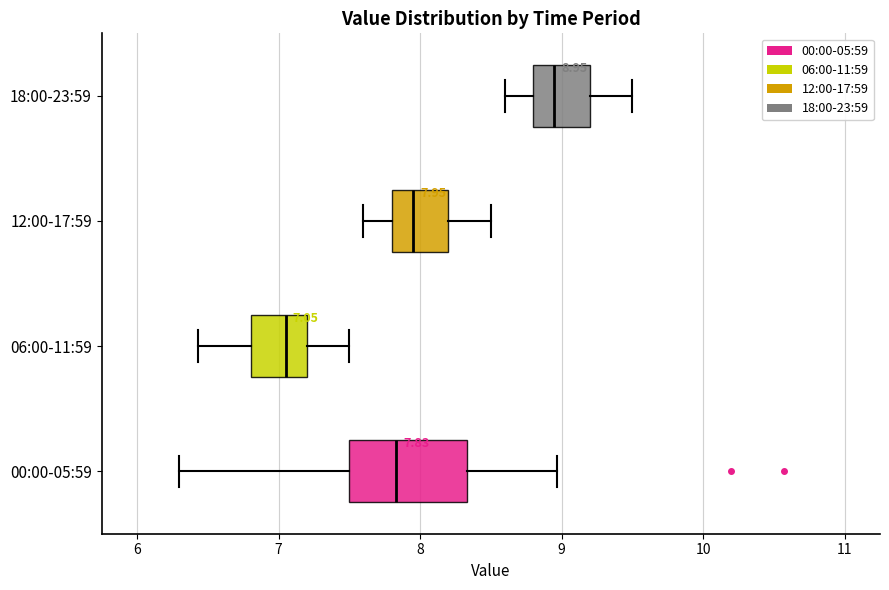

Which box is the widest, from its left edge to its right edge?

00:00-05:59